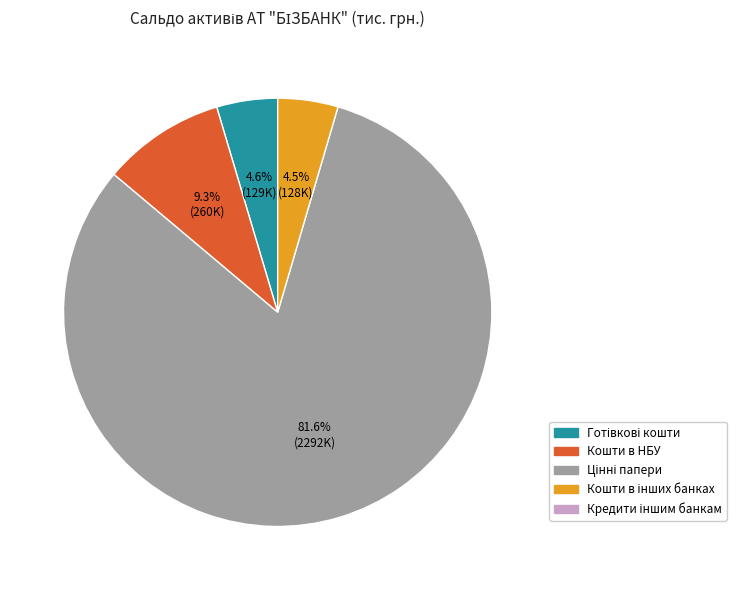

How many slices are in this pie chart?

4